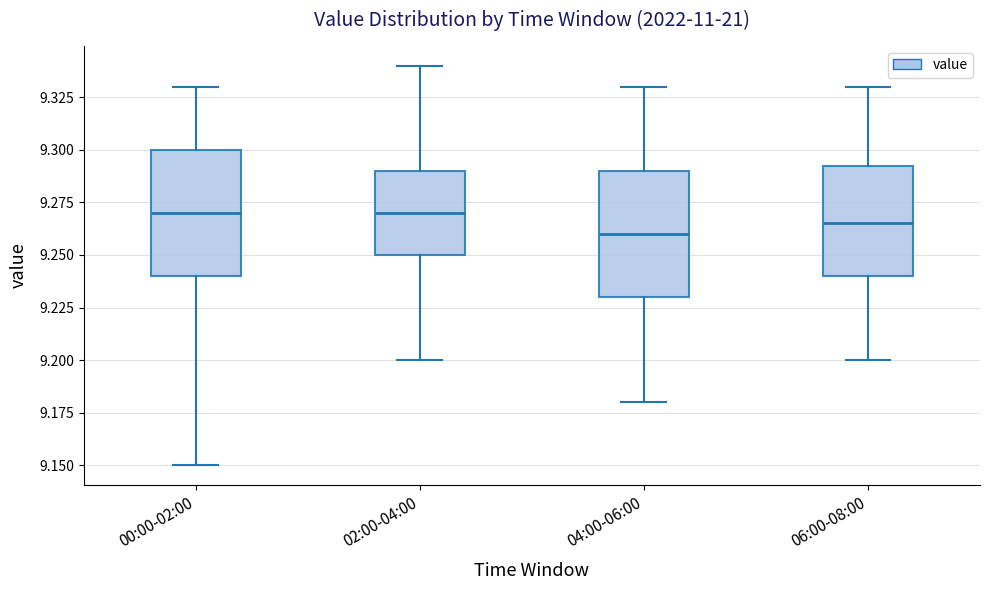

Reading left to right, transcribe this box plot: for each box, give where its median line is, the range the box spans, and where its two whiskers end, as read against the y-axis. The values are not printed on the chart, so give them approximately, as read against the axis.

00:00-02:00: median 9.270, box 9.240 to 9.300, whiskers 9.150 to 9.330
02:00-04:00: median 9.270, box 9.250 to 9.290, whiskers 9.200 to 9.340
04:00-06:00: median 9.260, box 9.230 to 9.290, whiskers 9.180 to 9.330
06:00-08:00: median 9.265, box 9.240 to 9.295, whiskers 9.200 to 9.330